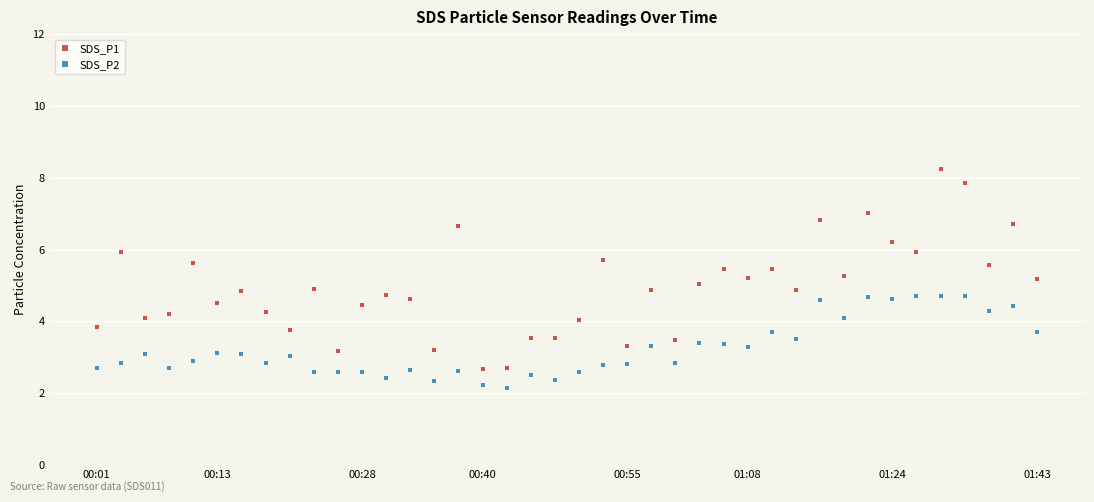

True or false: SDS_P1 and SDS_P2 cross at least once.

False